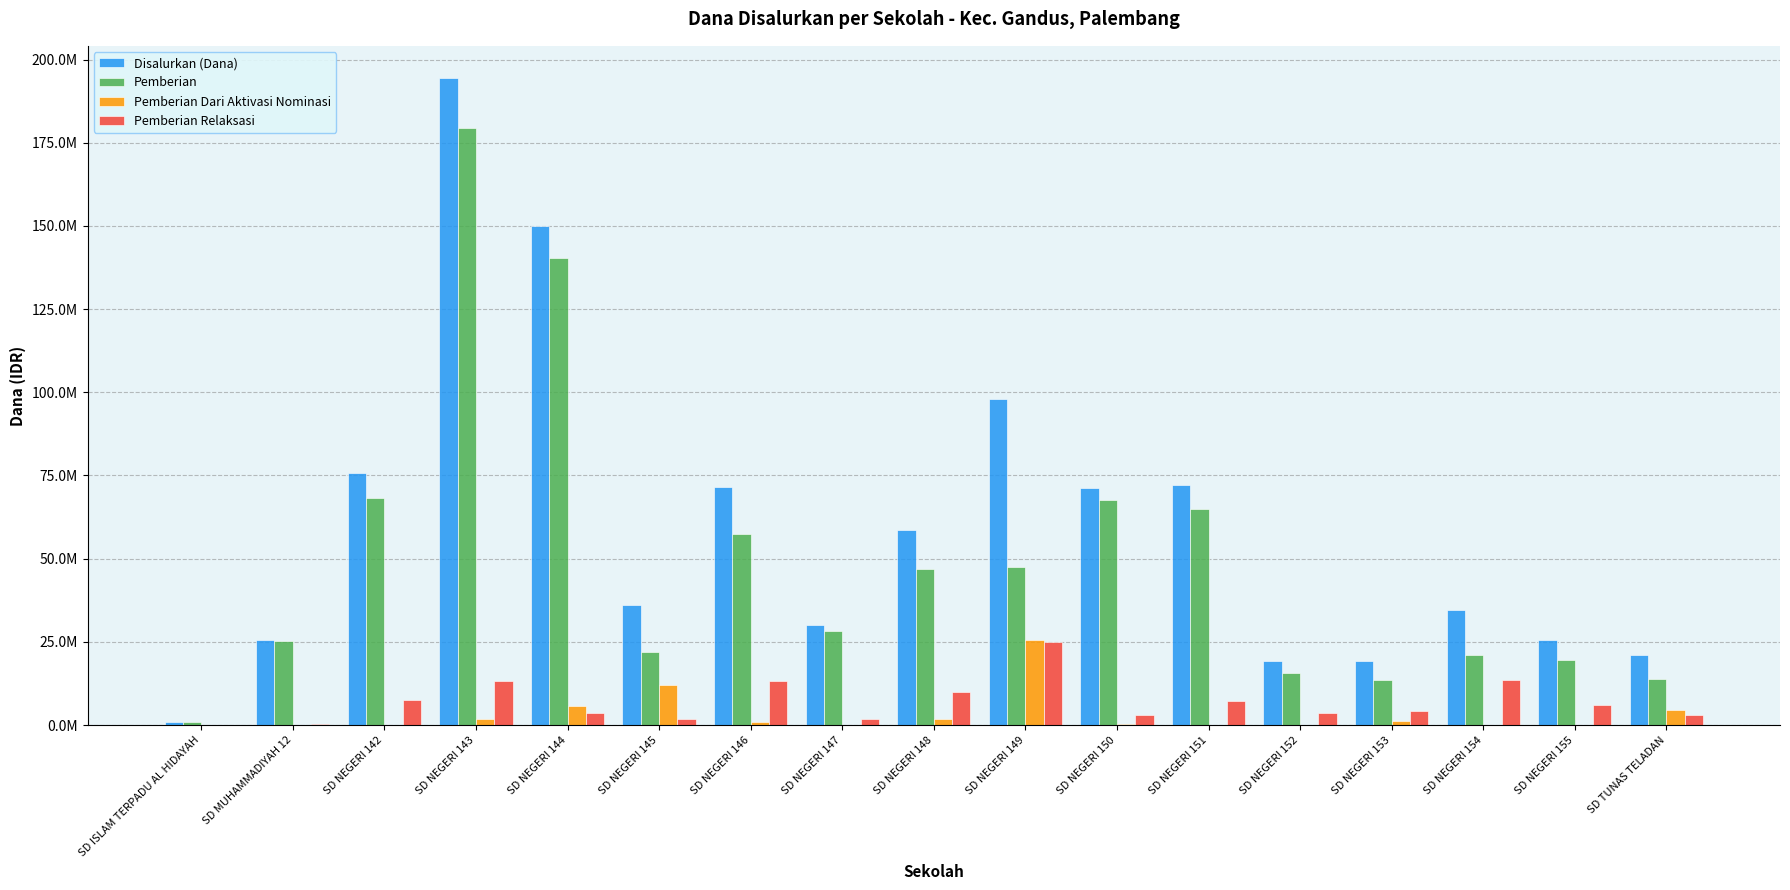

At how many categories does at least one series exceed 192379855?

1